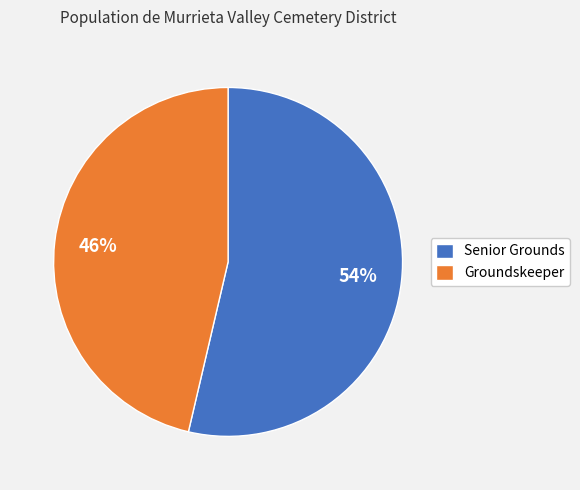

Is it true that Groundskeeper is 37% of the pie?

False